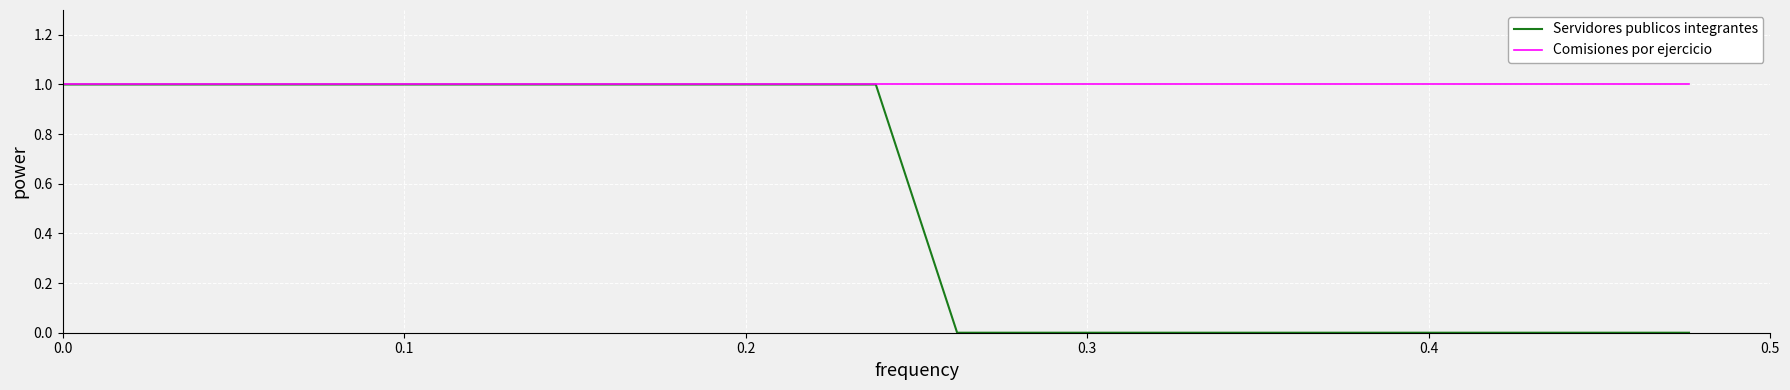

Which series has the widest spread of values?

Servidores publicos integrantes